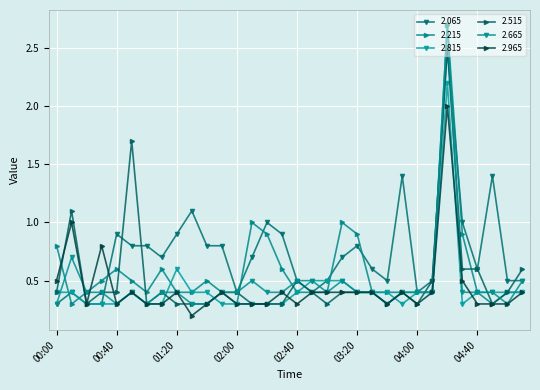

What is the label of the 4th point from the right?

04:40